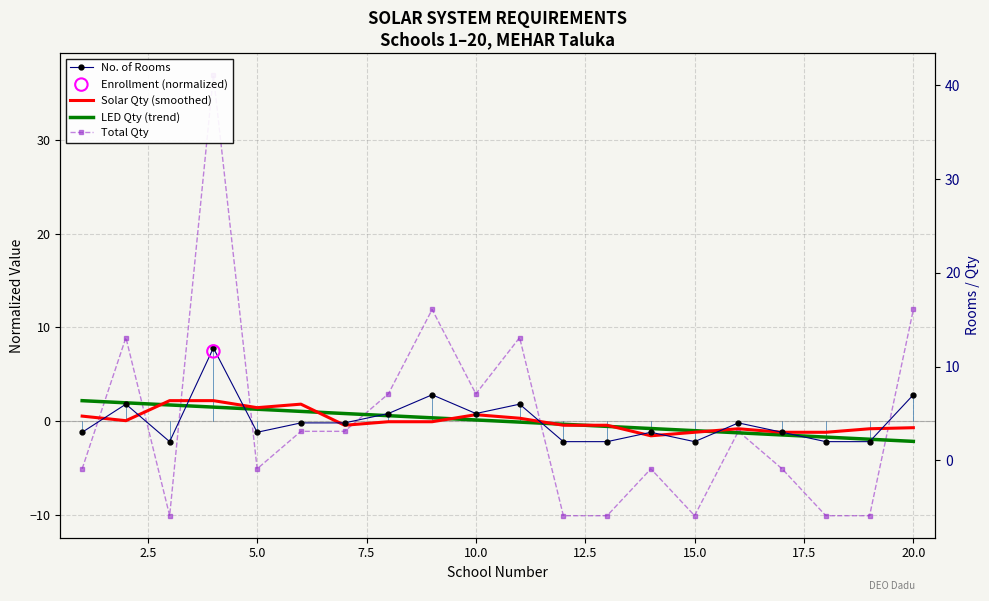

Which series reaches the minimum Y coordinate?

Total Qty